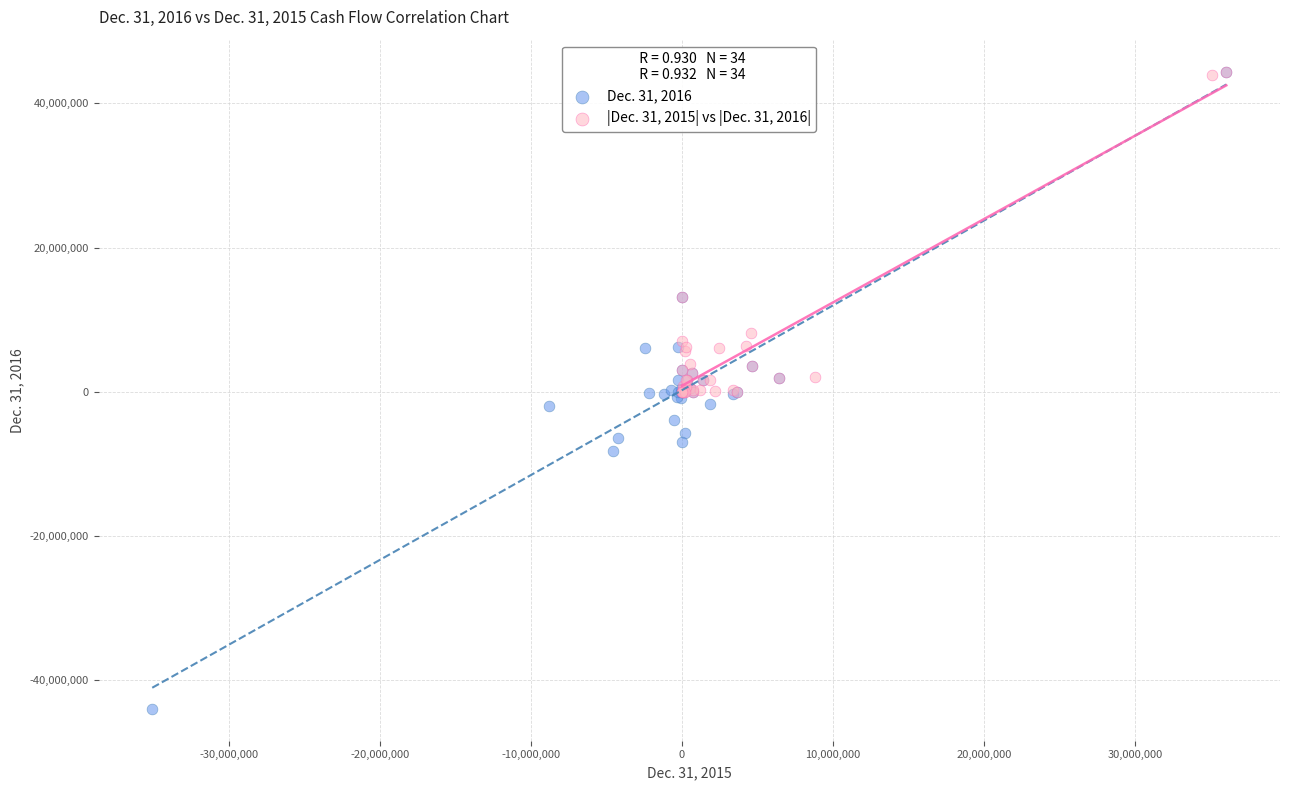

Which series reaches the minimum Y coordinate?

Dec. 31, 2016